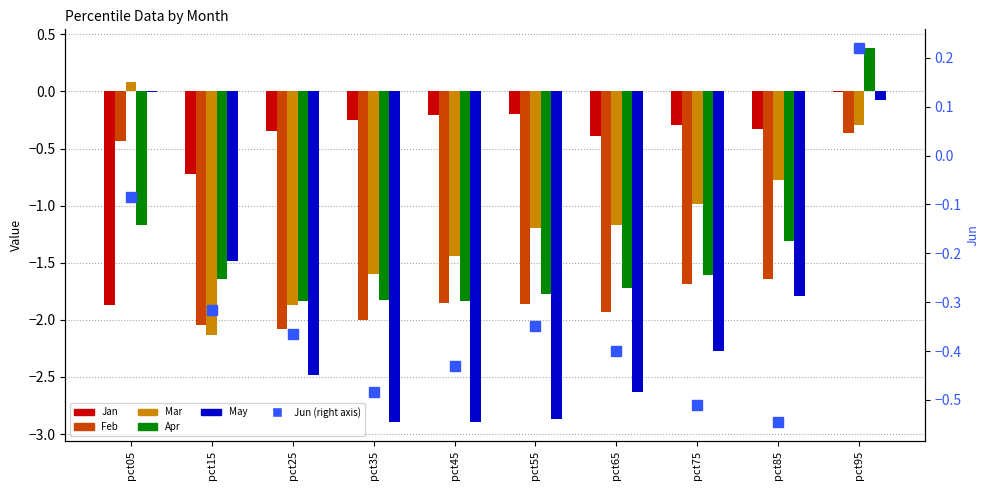

What are all the series names shown in the legend?

Jan, Feb, Mar, Apr, May, Jun